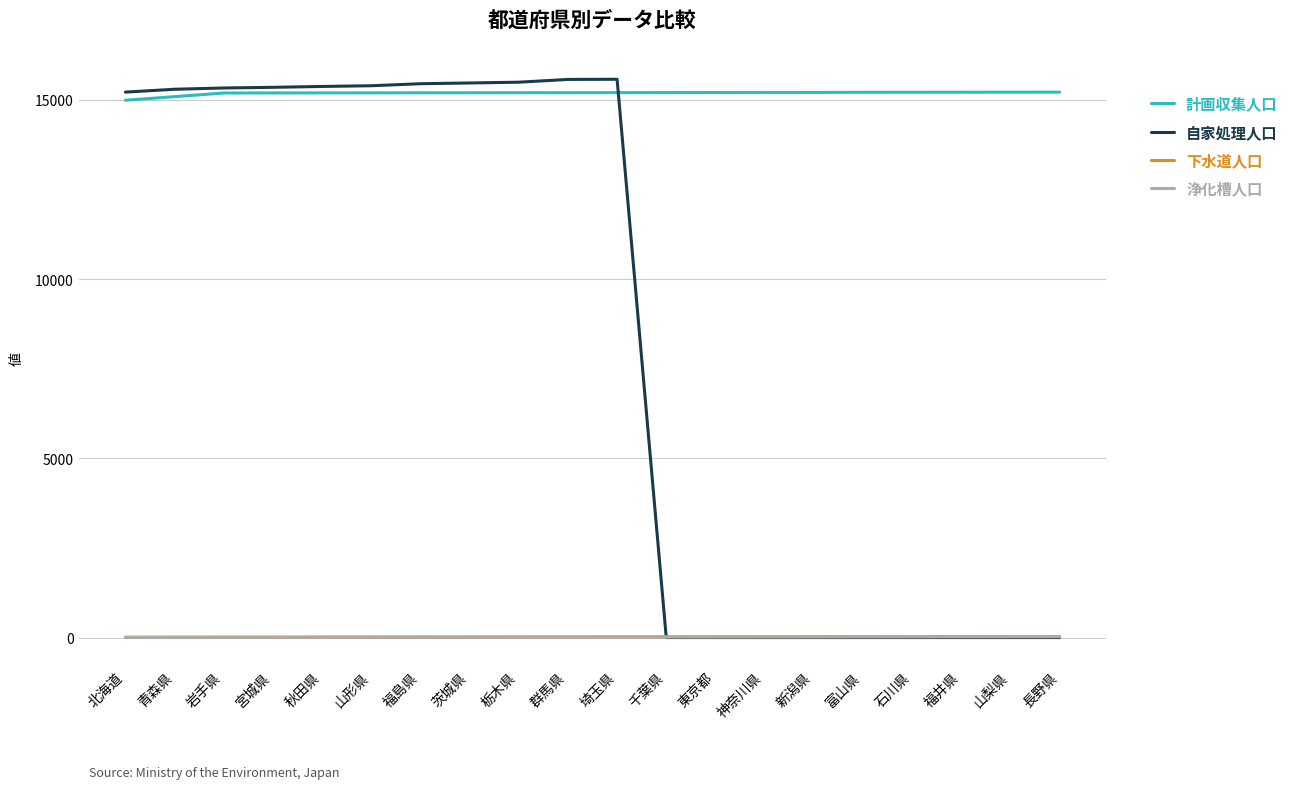

Is the value of 浄化槽人口 at 北海道 greater than the value of 計画収集人口 at 神奈川県?

No